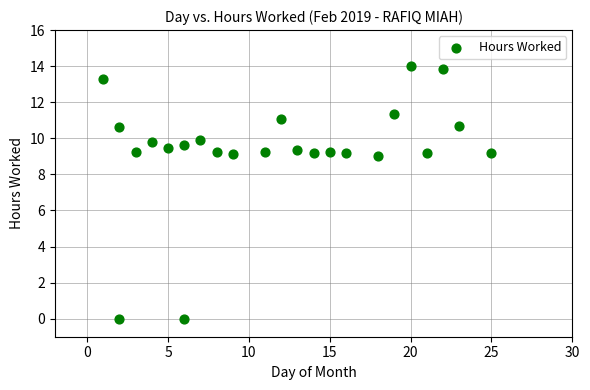

What is the range of X values (max minus min)?

24.0